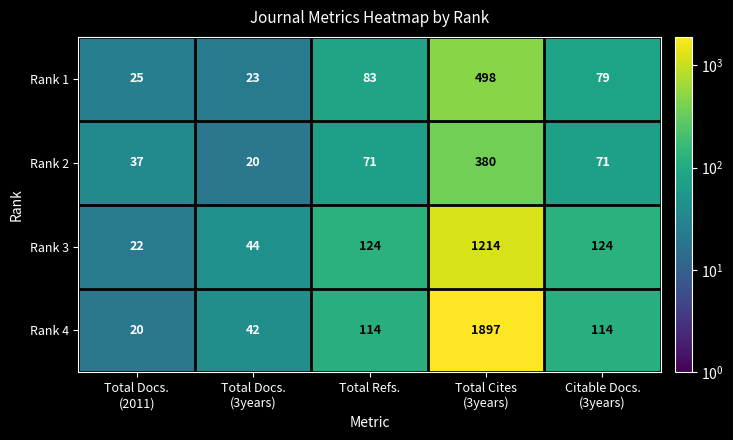

How many values in the Rank 3 series are below 124?

2